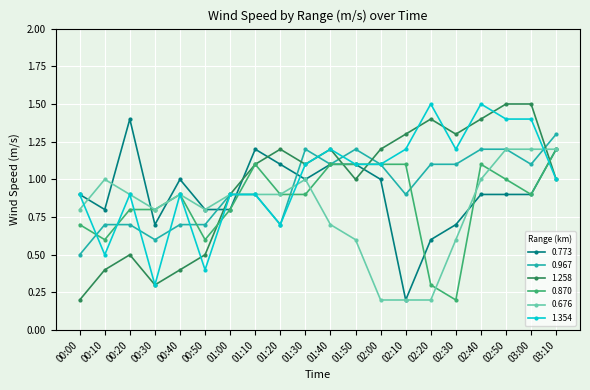

What is the value of the 1.354 point at the 12th from the left?

1.1